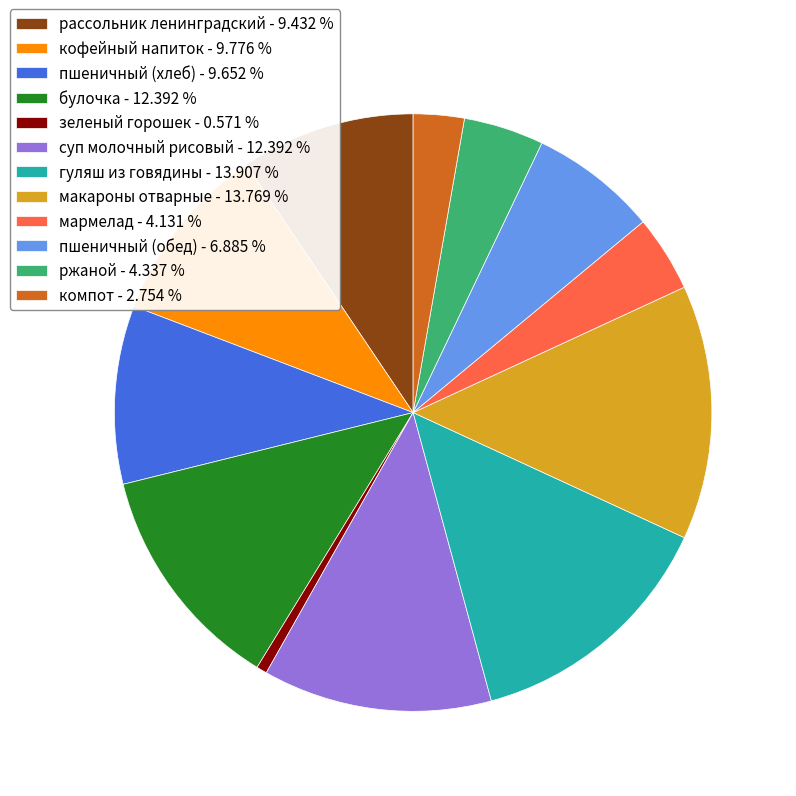

The булочка slice represents 24% of the pie. True or false?

False